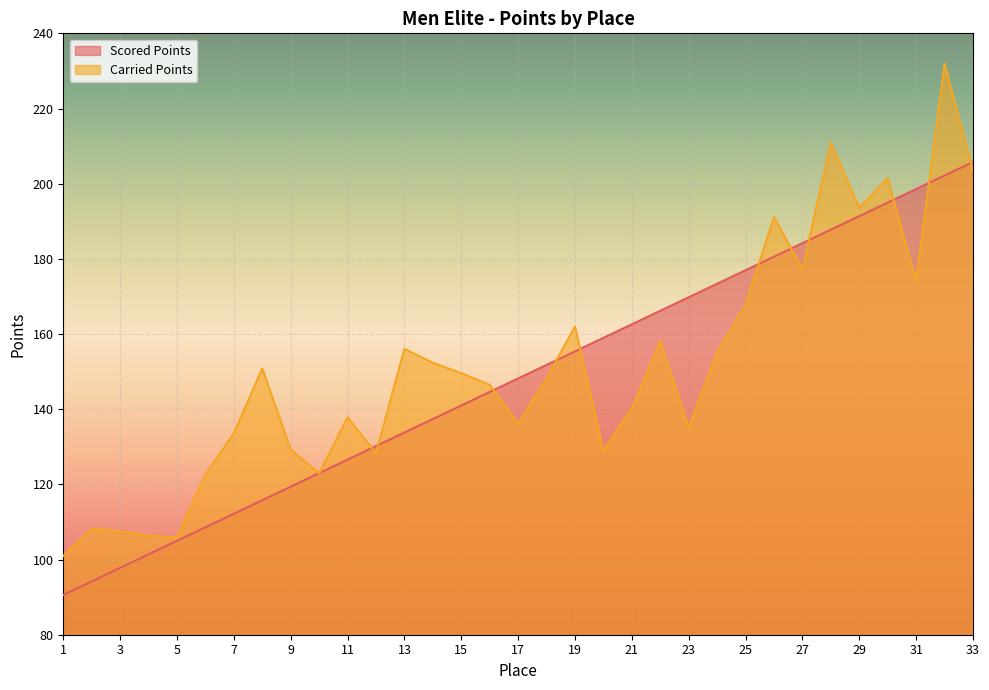

Does the chart display data point markers on the line(s)?

No